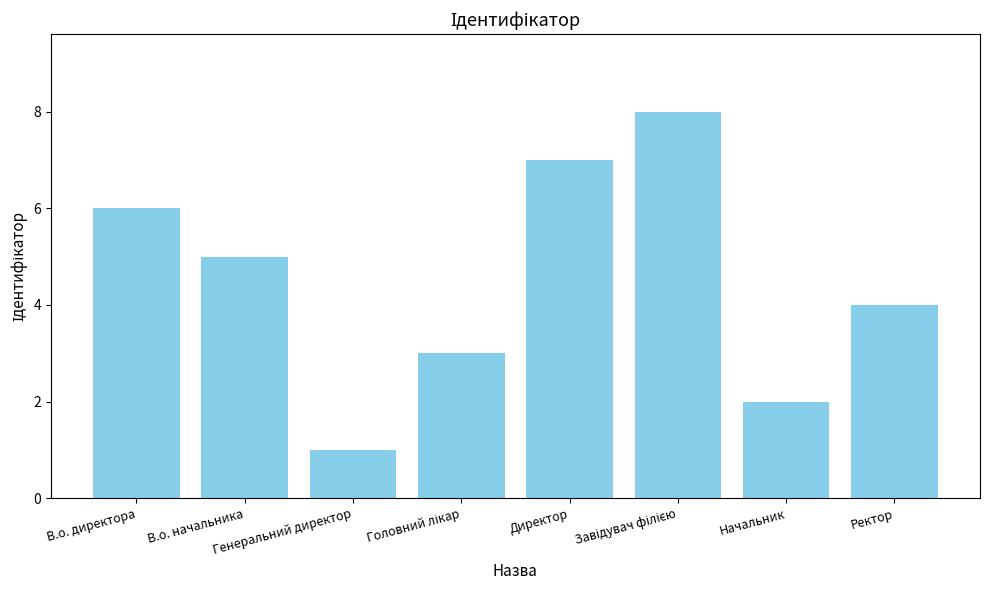

What is the label of the 7th bar from the right?

В.о. начальника